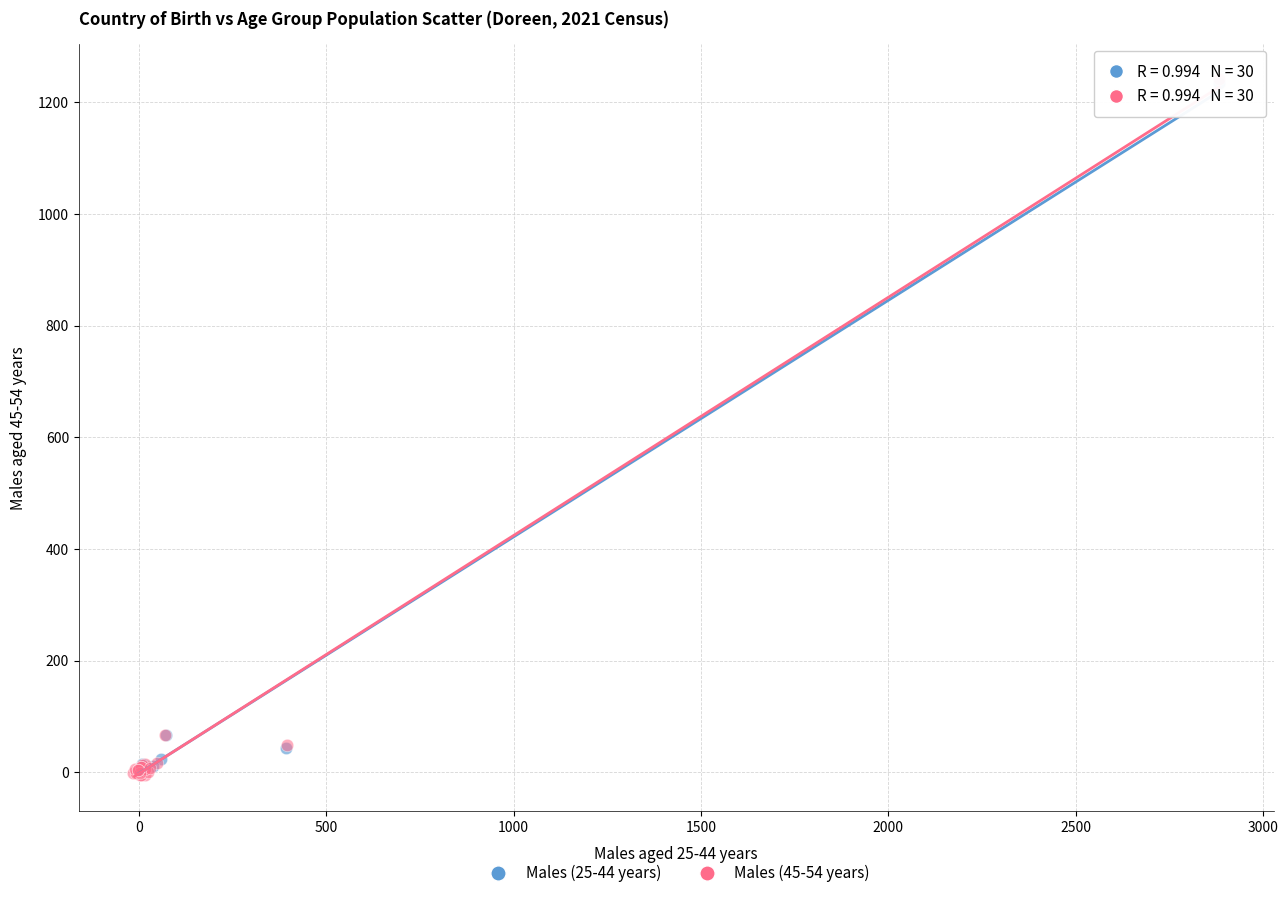

Which series has the largest Y range (max minus min)?

Males (45-54 years)